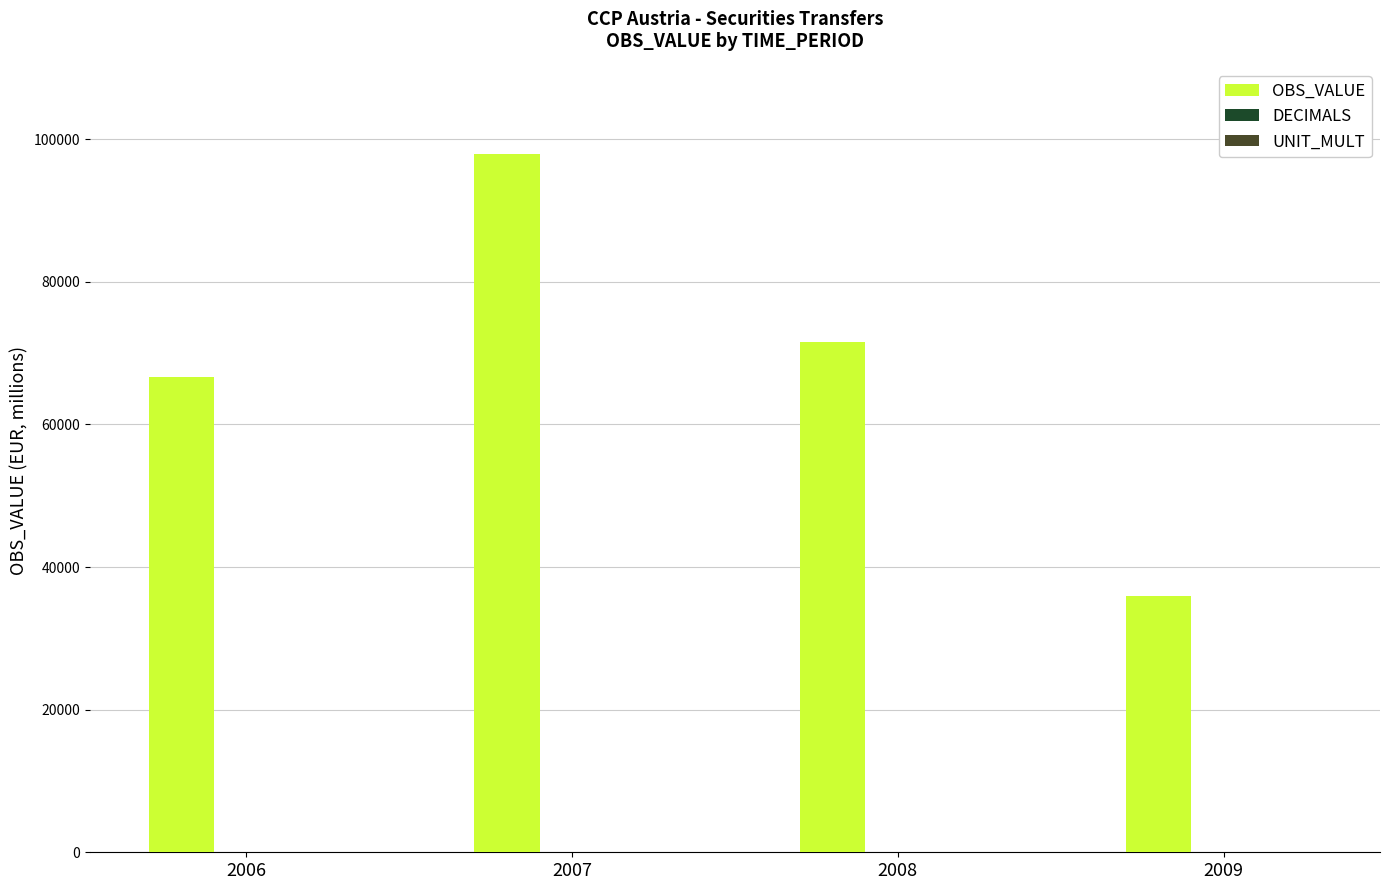

Which series has the widest spread of values?

OBS_VALUE